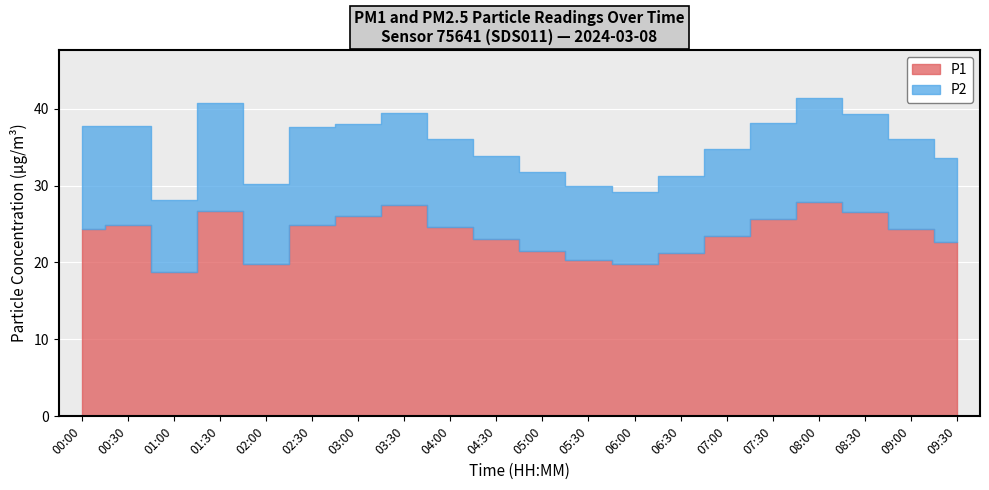

At which label is P2 closest to 11?

09:30